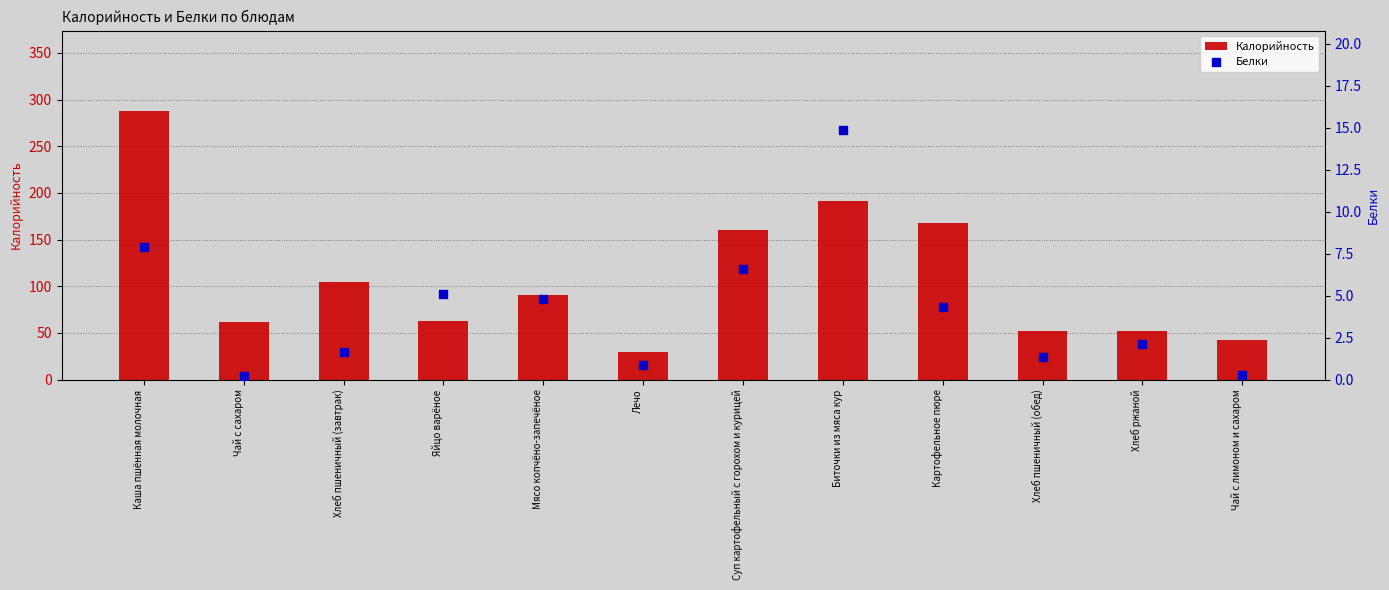

What are all the series names shown in the legend?

Калорийность, Белки